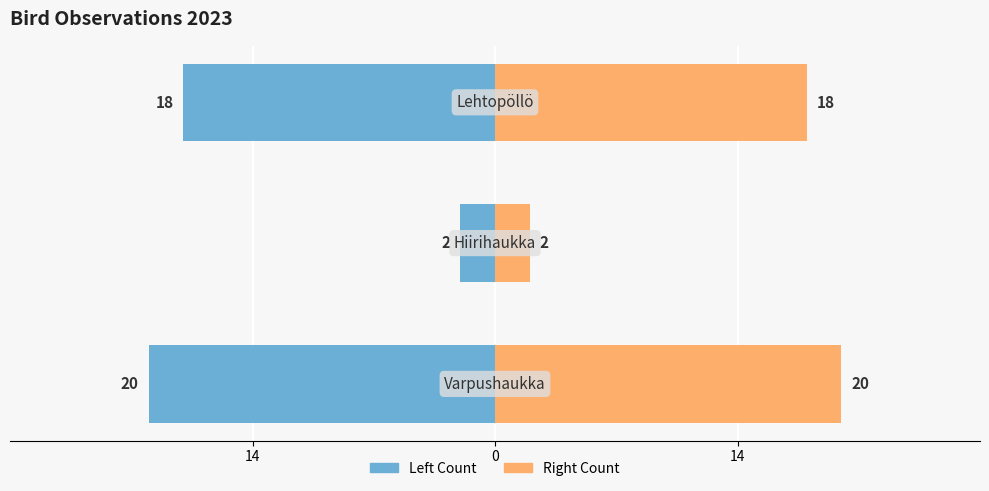

The value of 2023 Count (right) at 14 is 32. True or false?

False